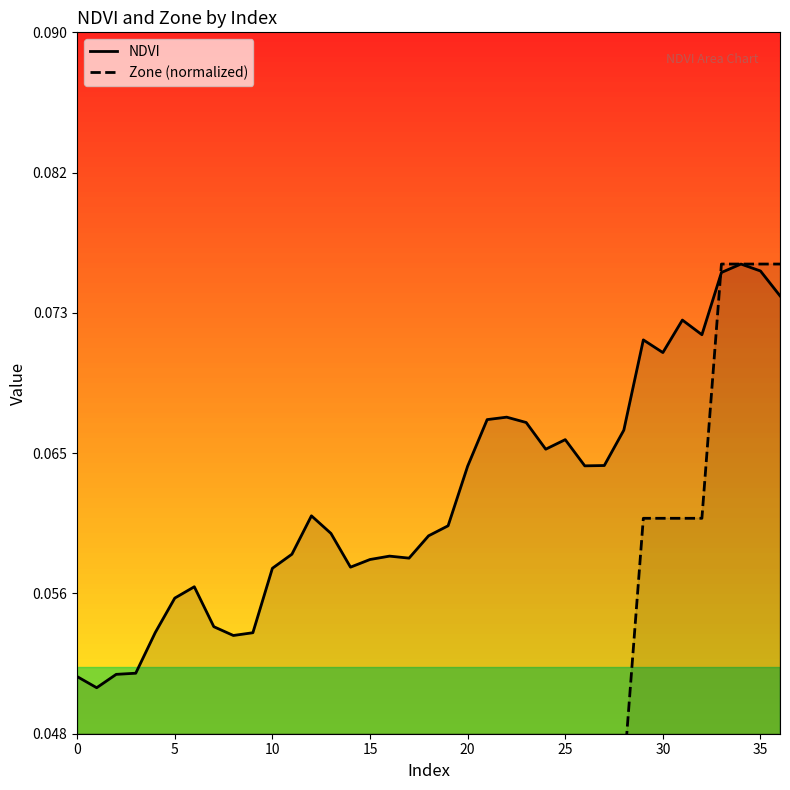

What is the value of the NDVI point at the 15th from the left?

0.1